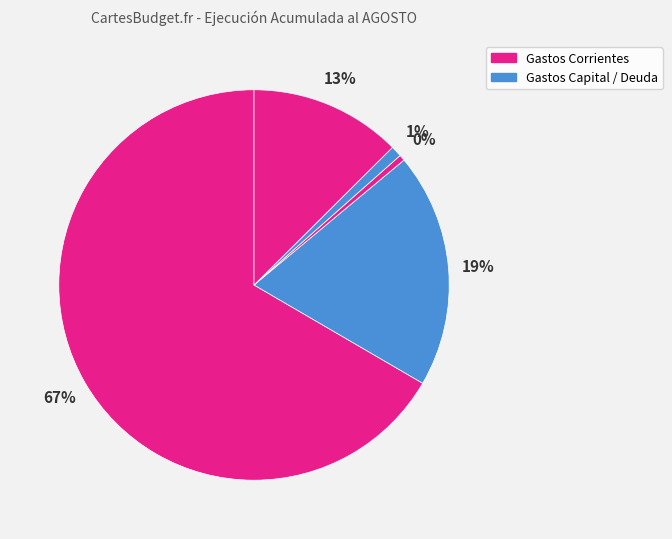

Count the number of slices in the pie.

5